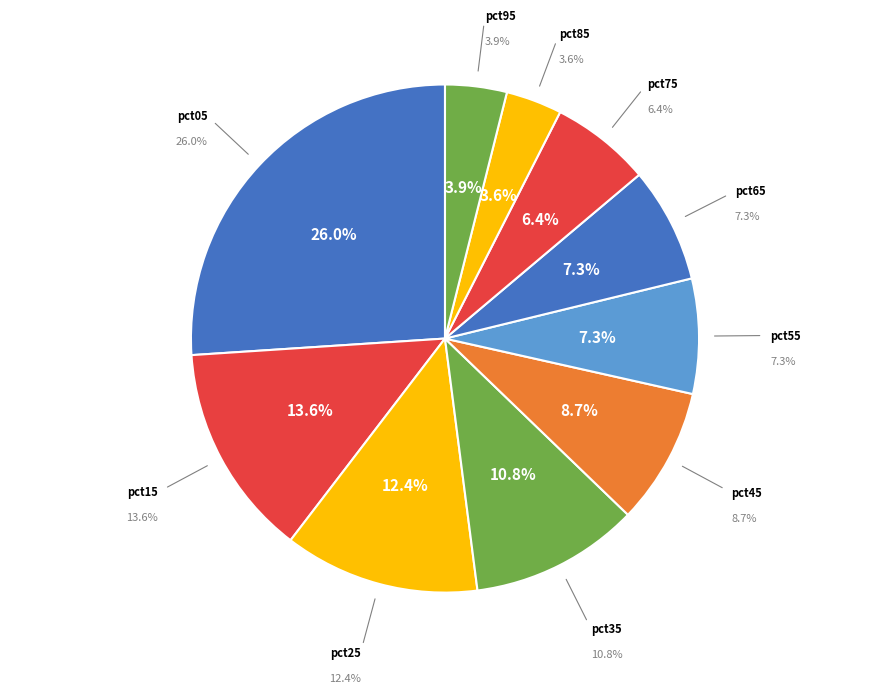

How much of the chart is everything except pct35?

89.2%